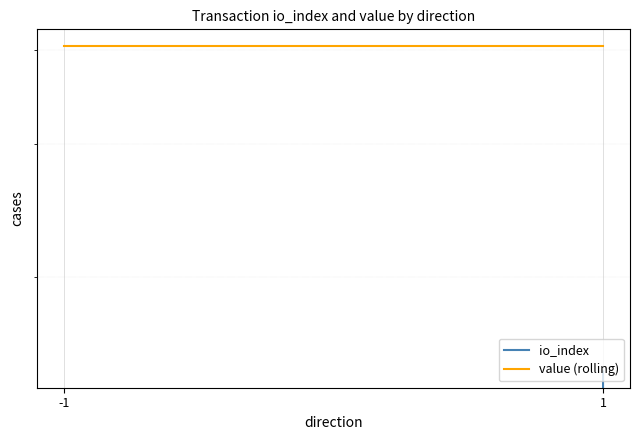

What is the average value of the io_index series?

0.8